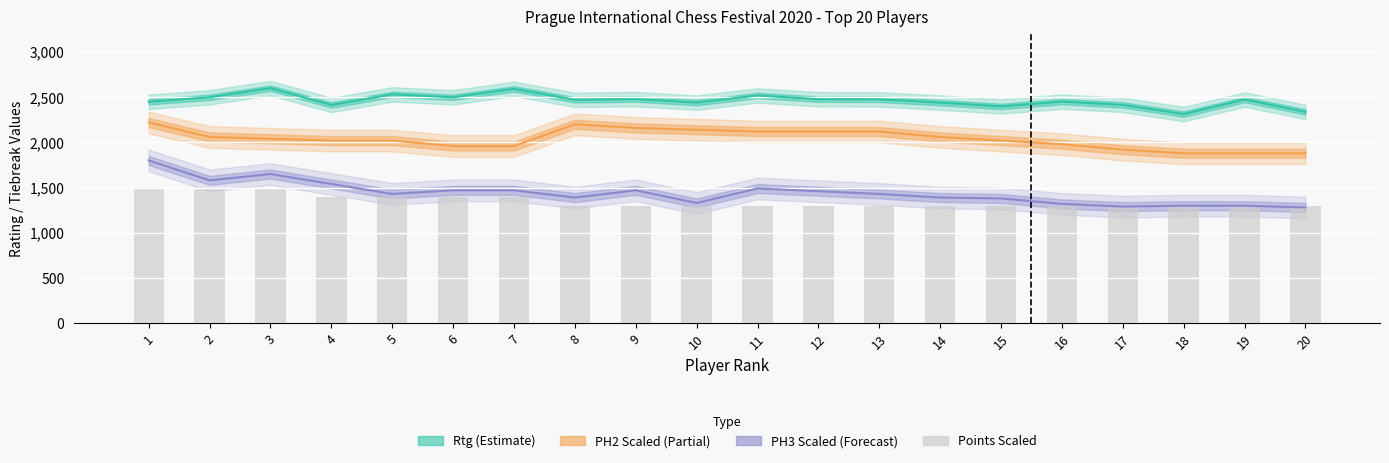

What are all the series names shown in the legend?

Rtg (Estimate), PH2 Scaled (Partial), PH3 Scaled (Forecast), Points Scaled